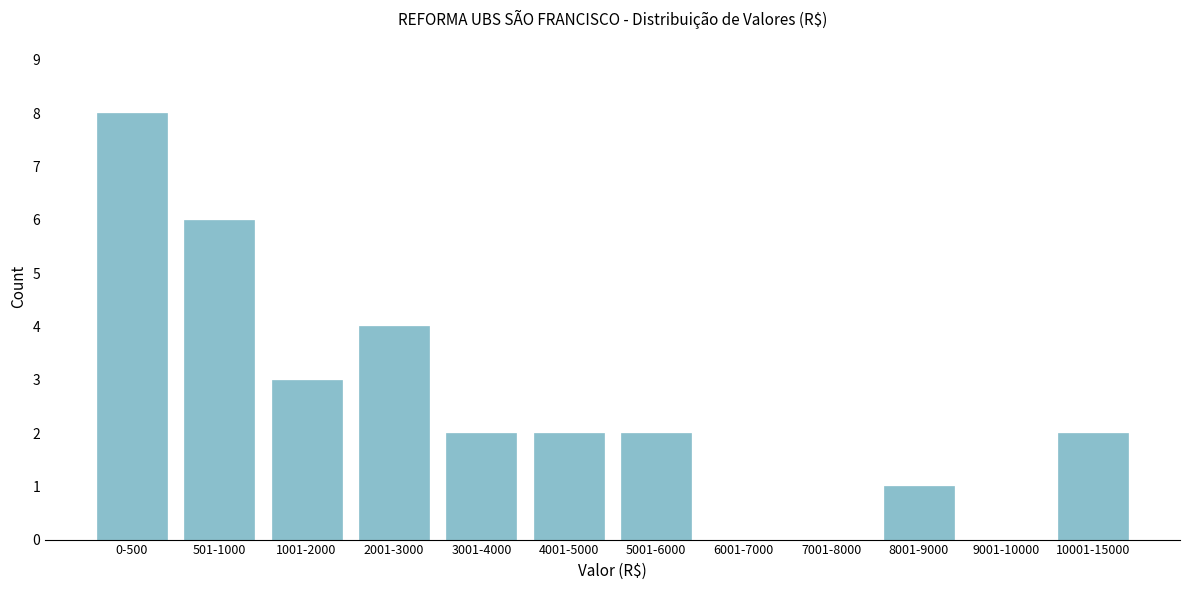

Reading left to right, extract all data points from this chart.

0-500=8	501-1000=6	1001-2000=3	2001-3000=4	3001-4000=2	4001-5000=2	5001-6000=2	6001-7000=0	7001-8000=0	8001-9000=1	9001-10000=0	10001-15000=2